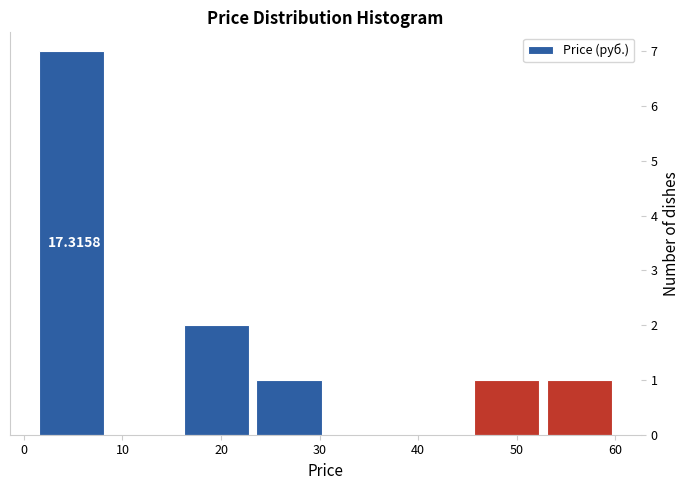

Which range on the x-axis has the tallest bar?

2 to 9